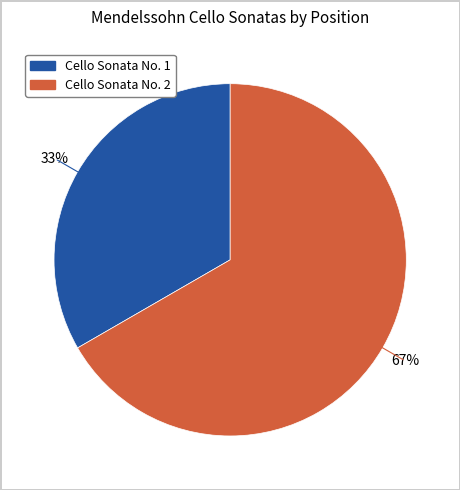

Count the number of slices in the pie.

2